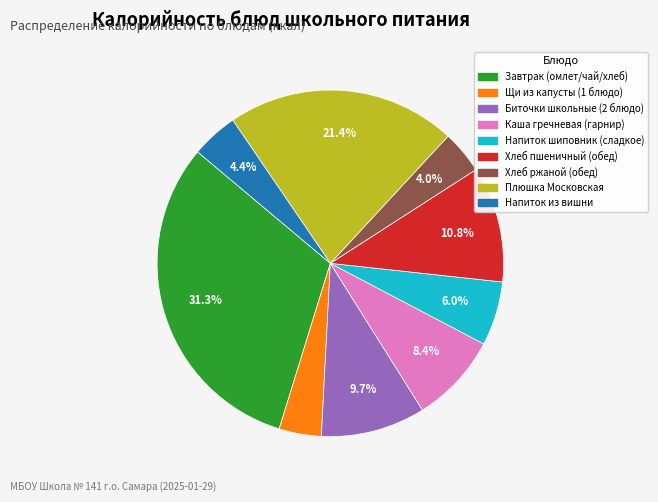

Is there a majority slice in this chart?

No